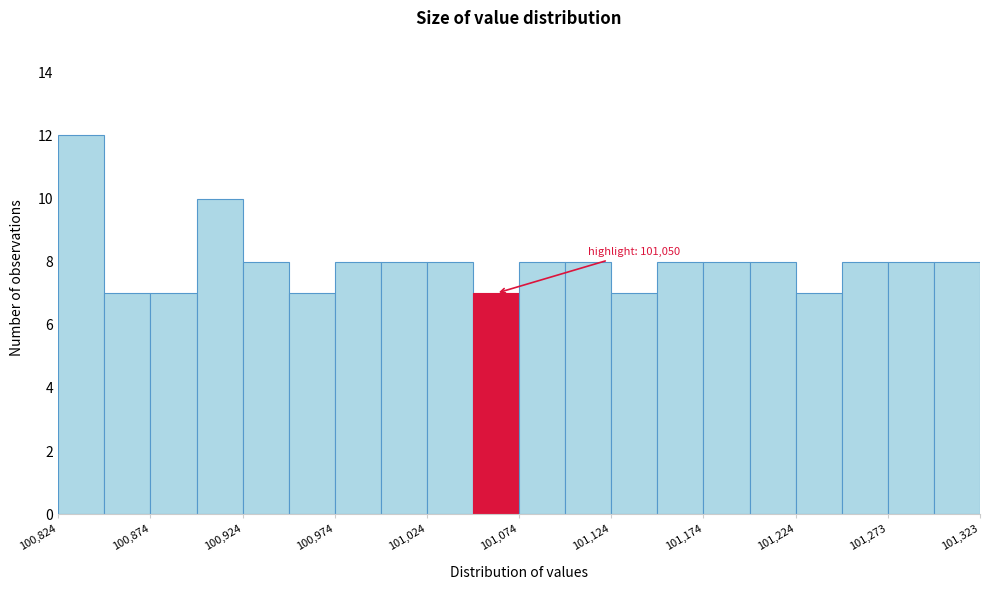

Which range on the x-axis has the tallest bar?

100825 to 100850